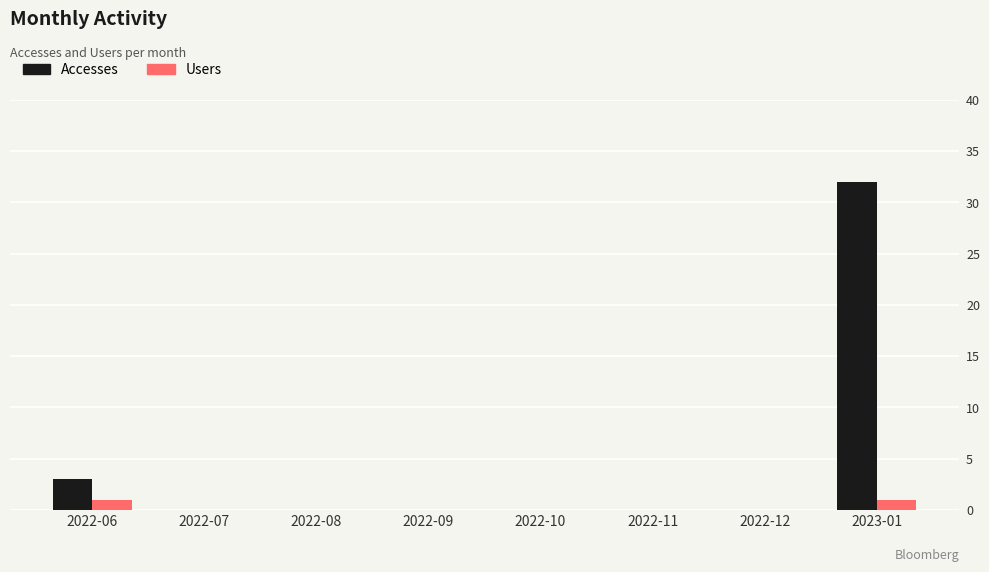

At which category is the sum across all series the highest?

2023-01